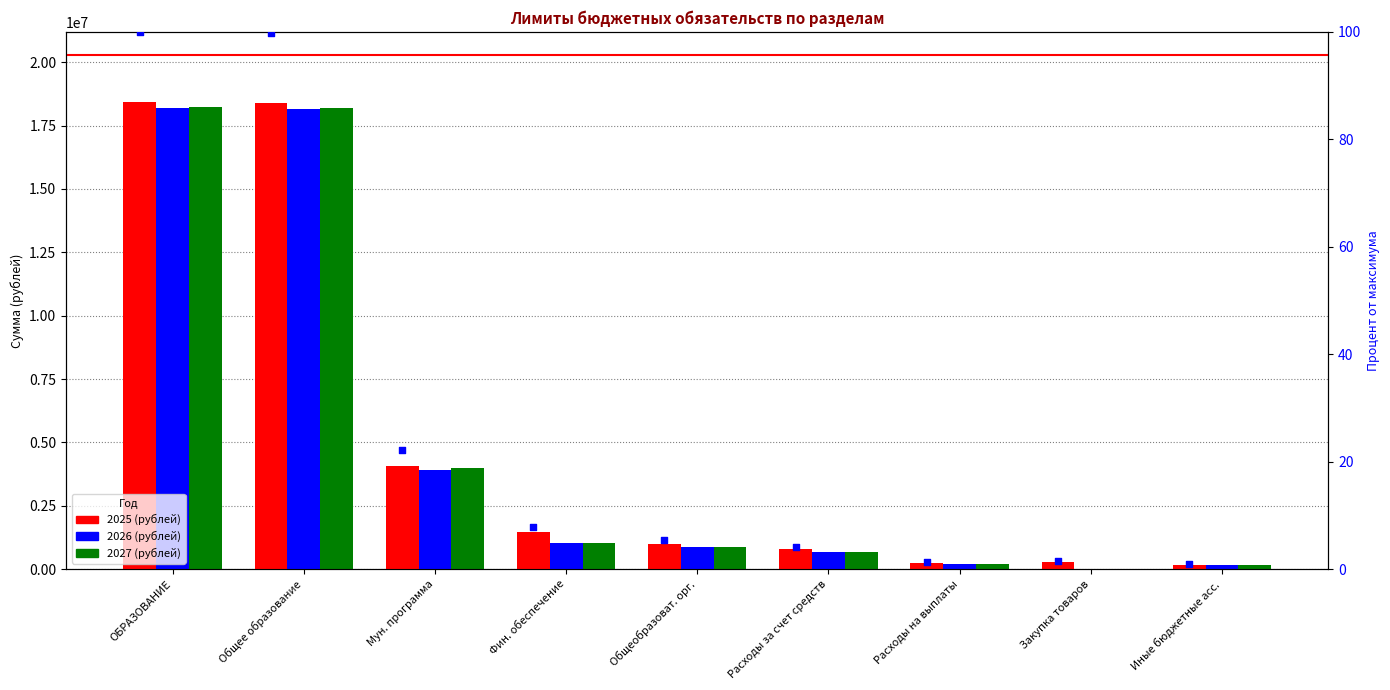

Which series reaches the maximum Y coordinate?

2025 (рублей)